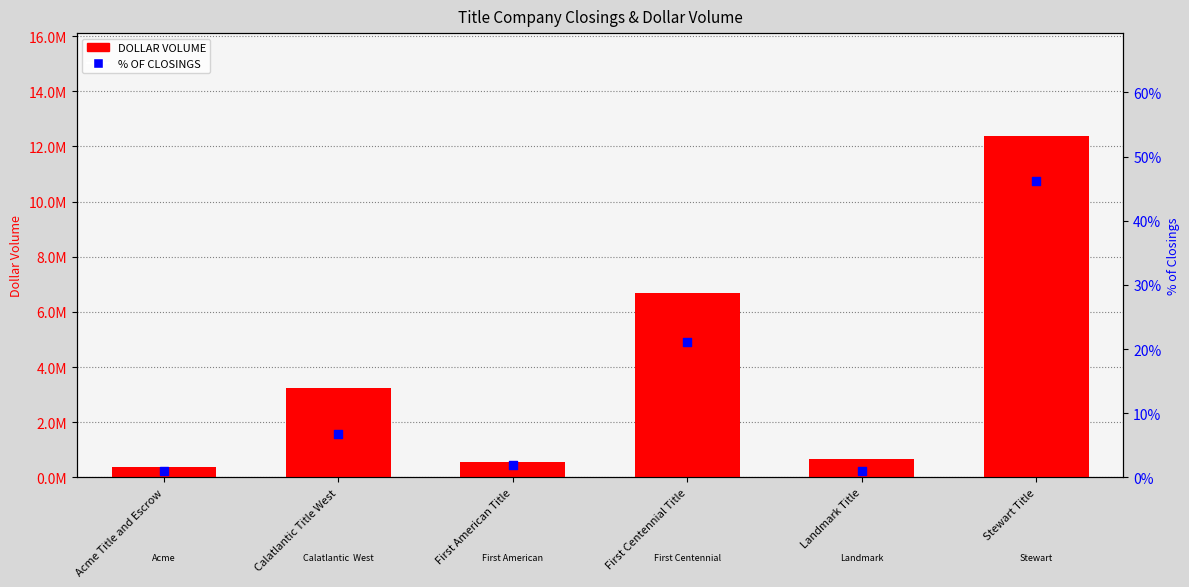

What are all the series names shown in the legend?

DOLLAR VOLUME, % OF CLOSINGS